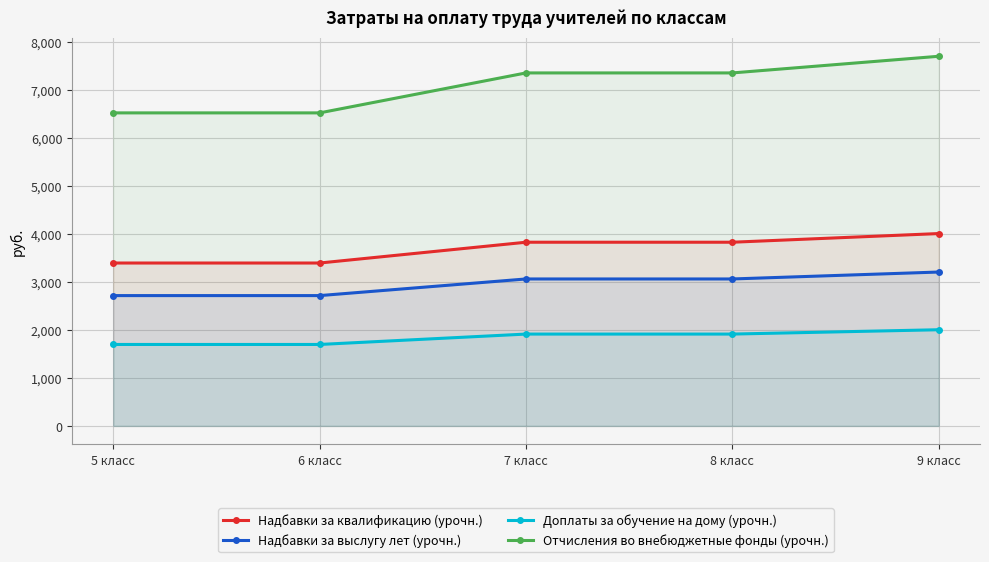

Which series has the largest total across all categories?

Отчисления во внебюджетные фонды (урочн.)